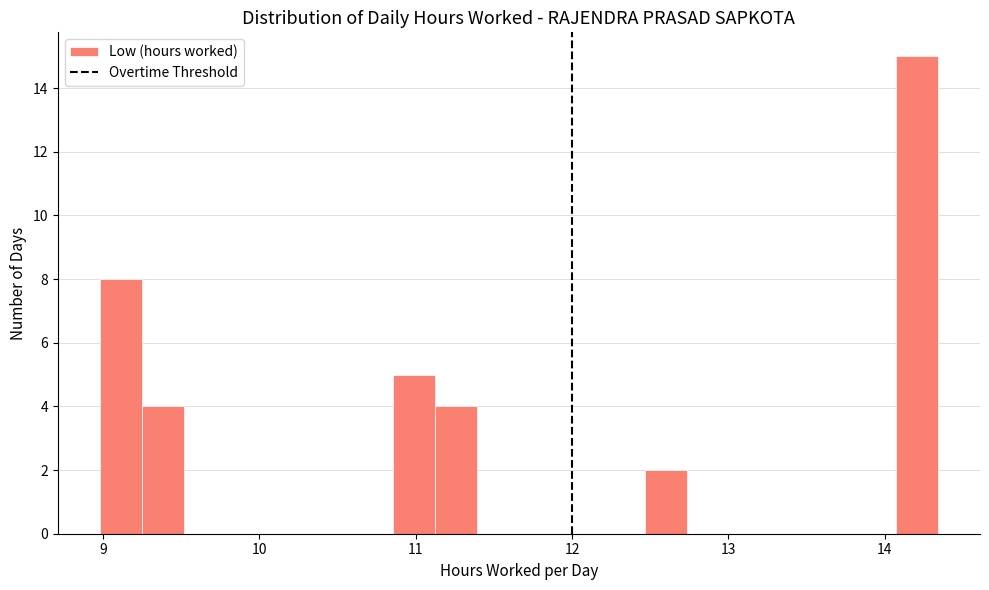

Read against the x-axis, roughly where is the centre of the tallest bar?

14.2